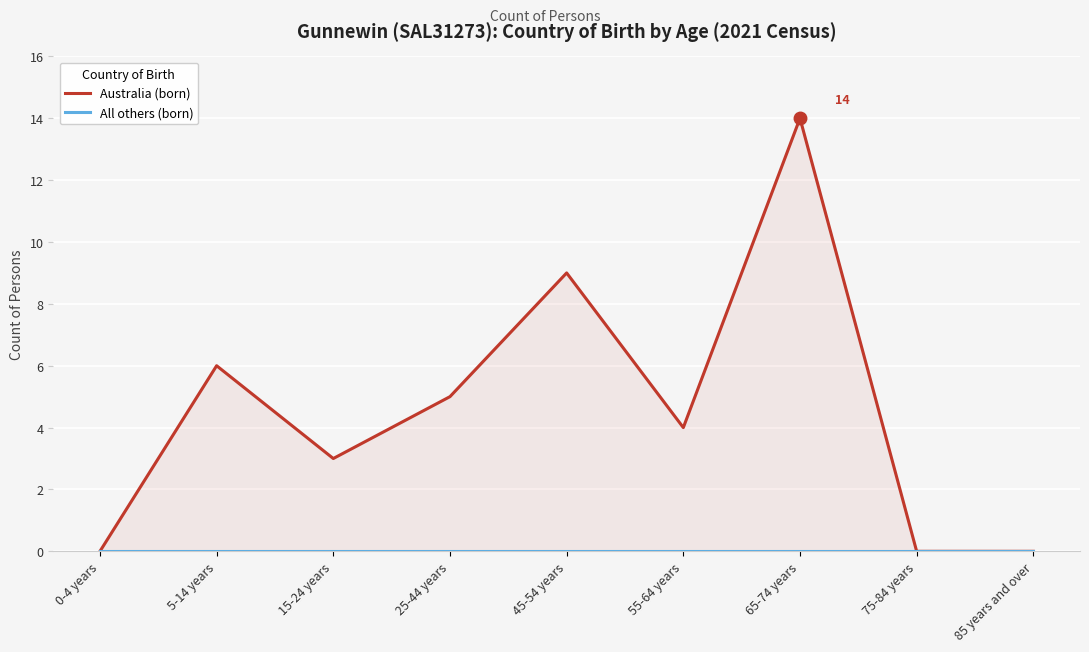

True or false: Australia (born) and All others (born) cross at least once.

False